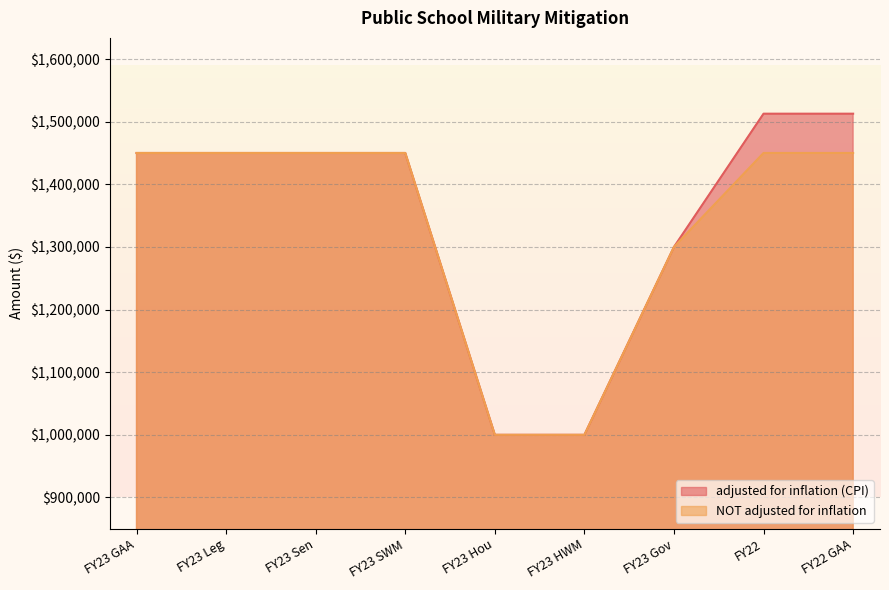

What is the sum of all NOT adjusted for inflation values?

12000000